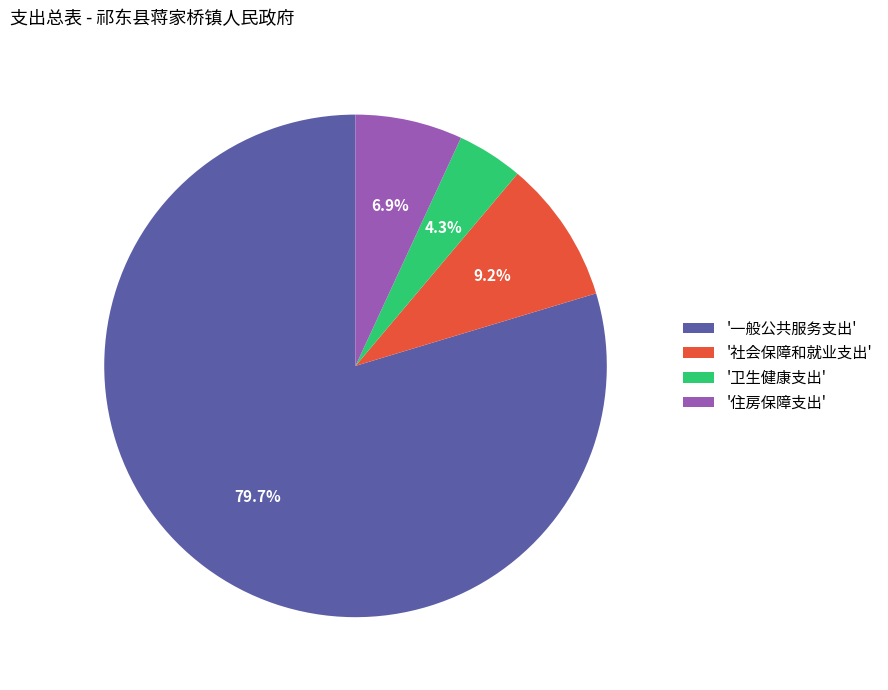

Which category has the smallest portion of the pie?

'卫生健康支出'